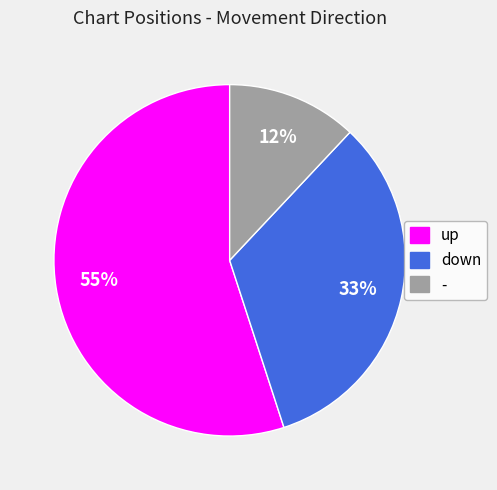

True or false: - accounts for 12% of the total.

True